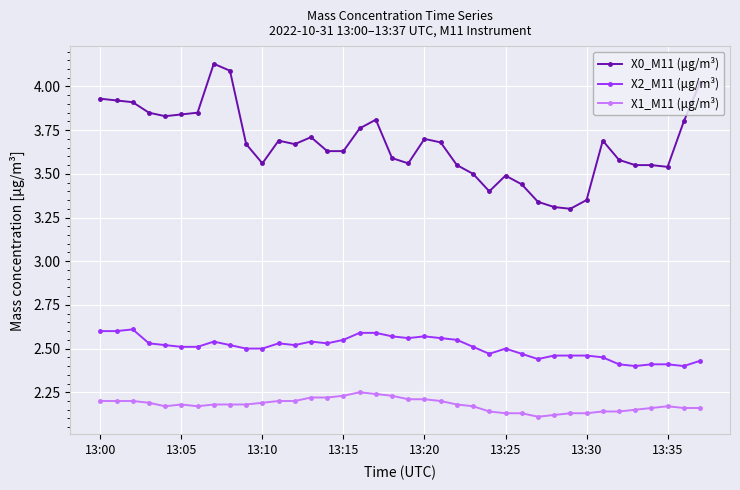

At how many categories does at least one series exceed 3?

38